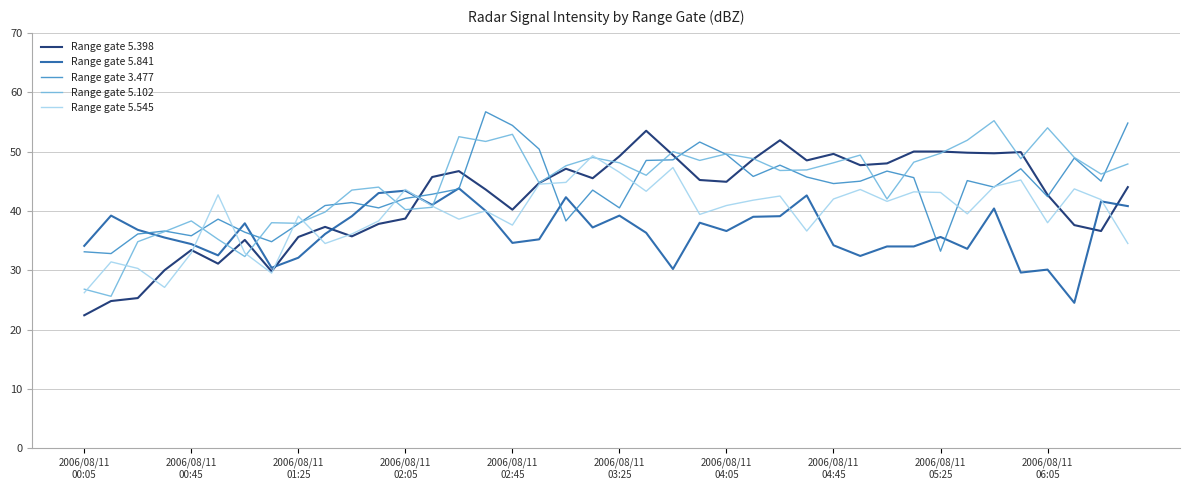

True or false: Range gate 3.477 and Range gate 5.545 intersect in this chart.

True